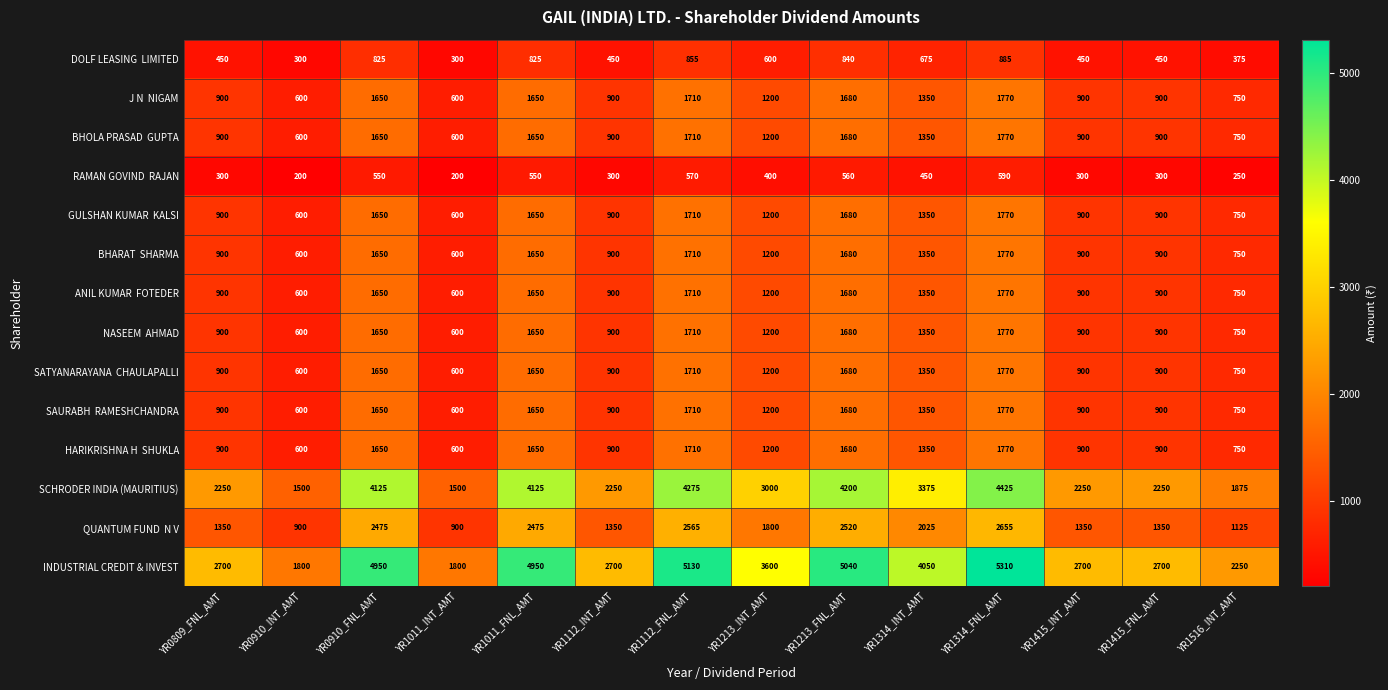

What is the sum of all SCHRODER INDIA (MAURITIUS) values?

41400